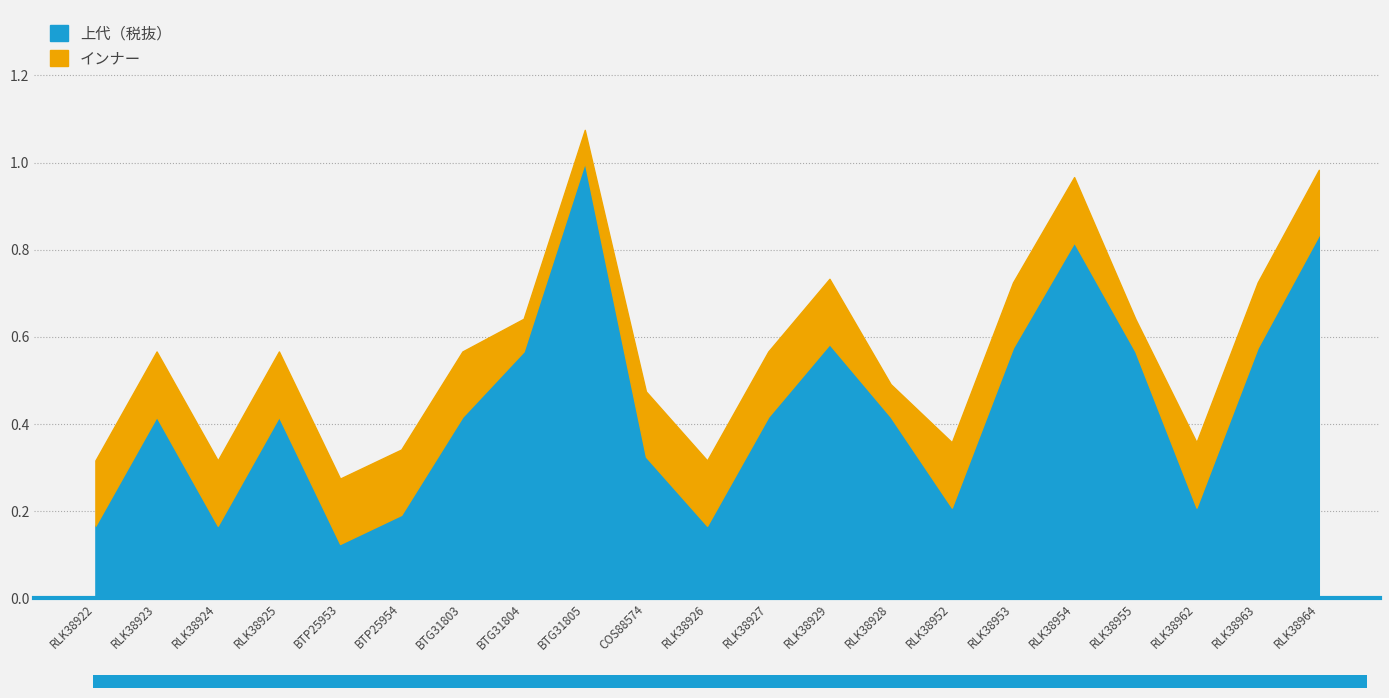

What position from the left is RLK38924?

3